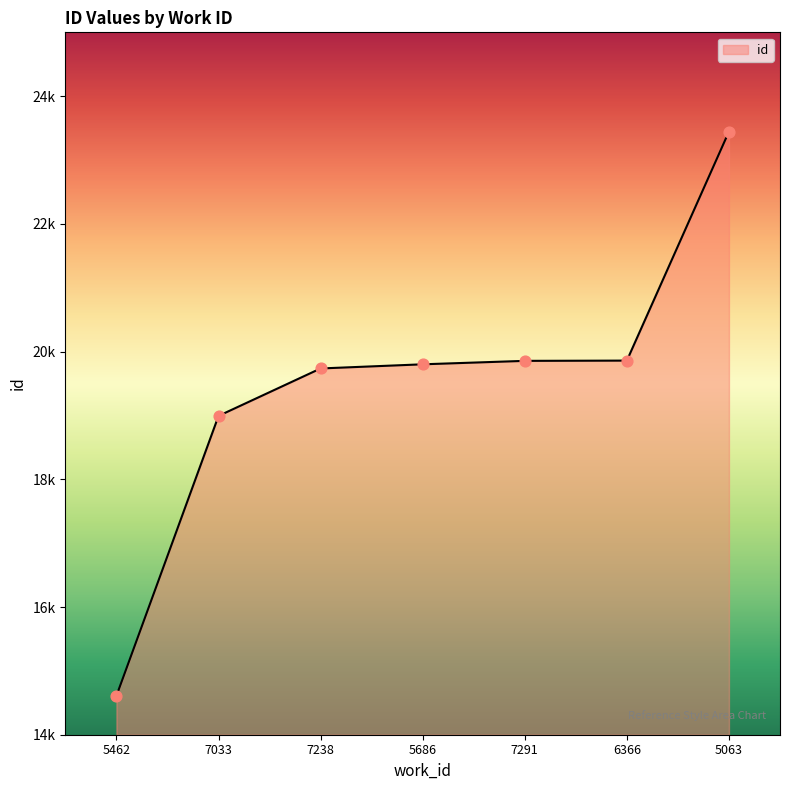

What is the change in value from 7291 to 5063?

+3591